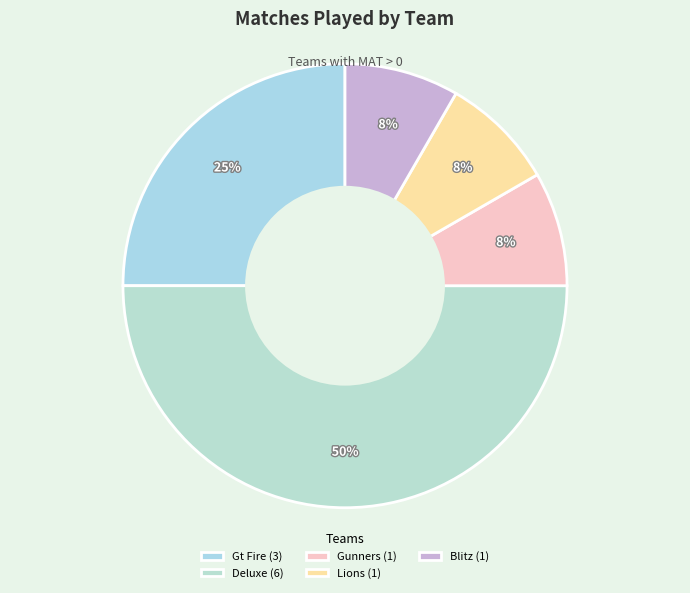

Which slice is the smallest?

Gunners